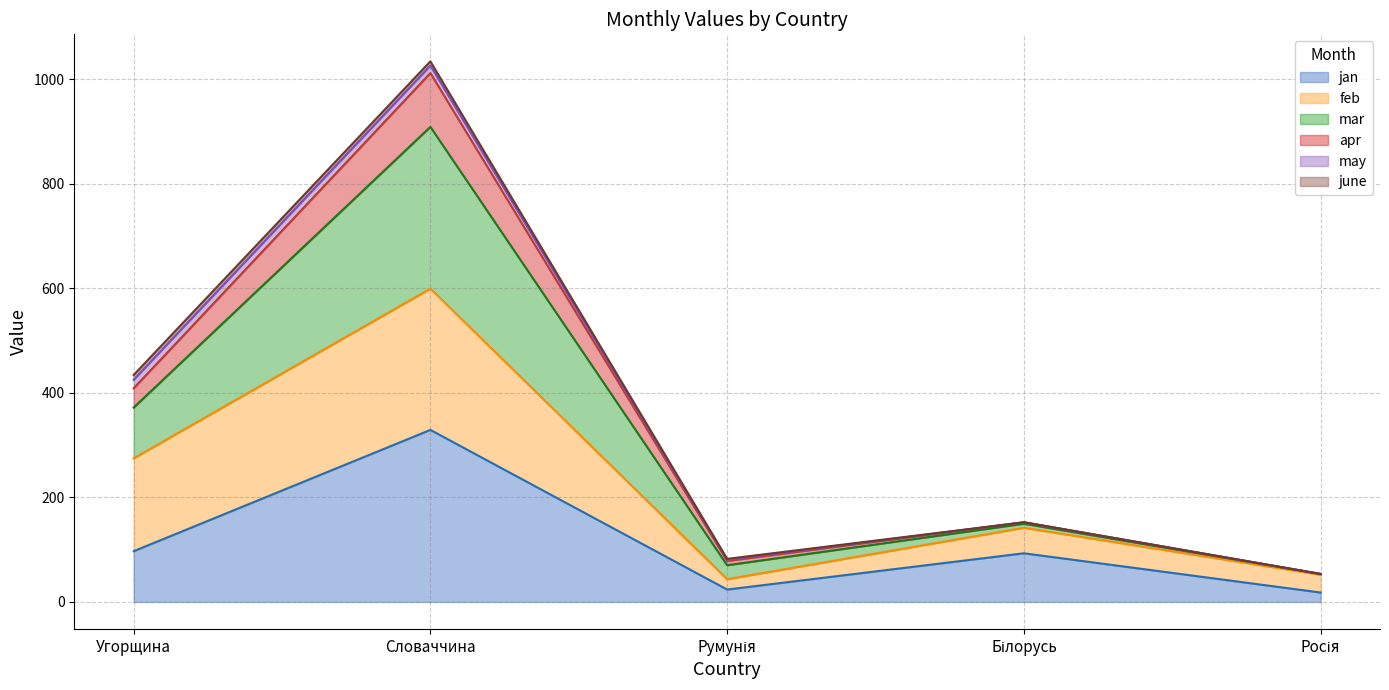

At which category is the sum across all series the highest?

Словаччина